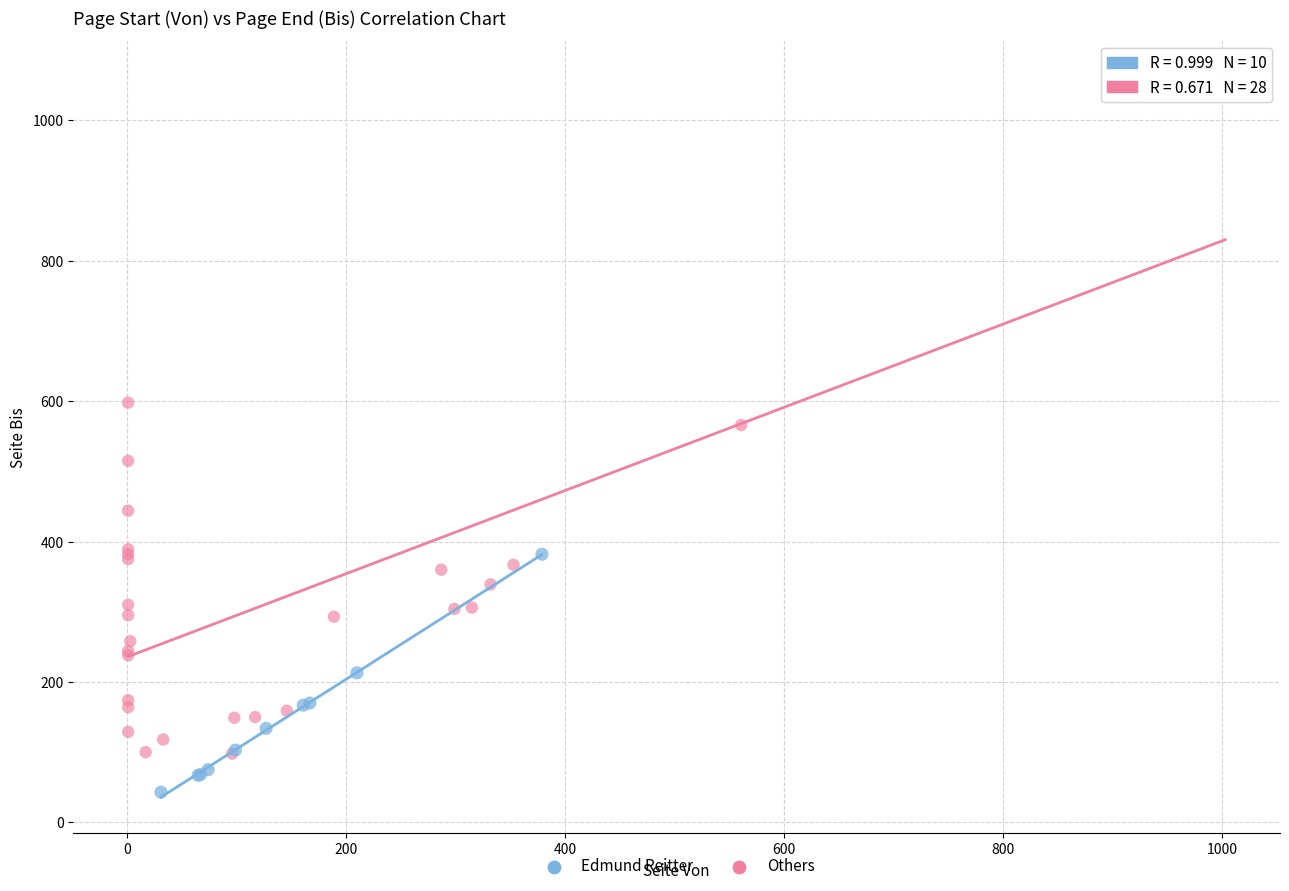

Which series reaches the minimum Y coordinate?

Edmund Reitter